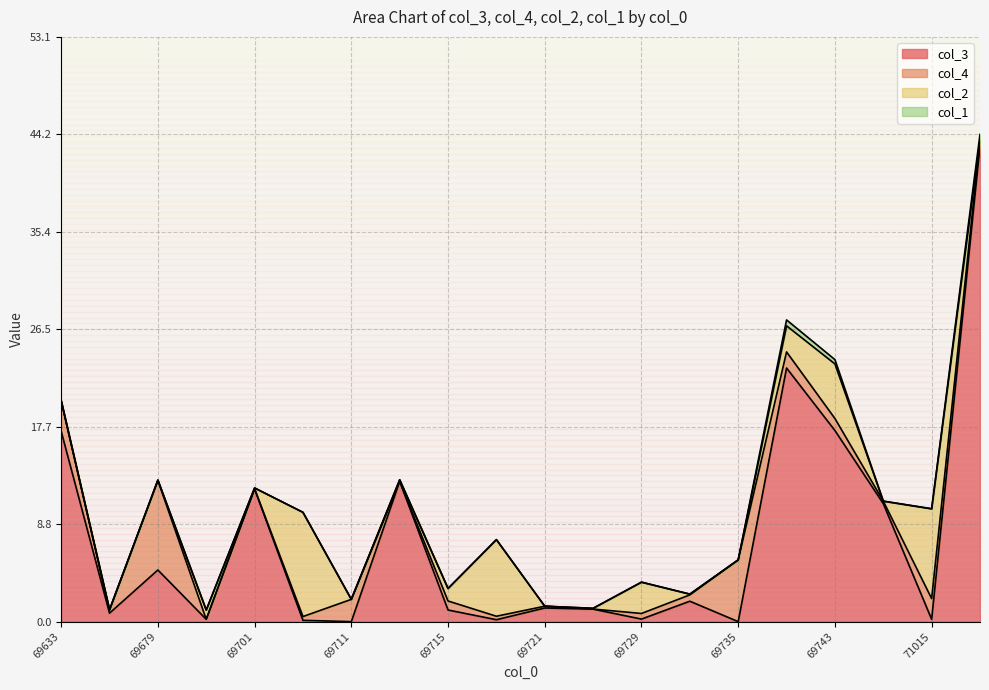

Between 69699 and 69647, which is larger?

69647